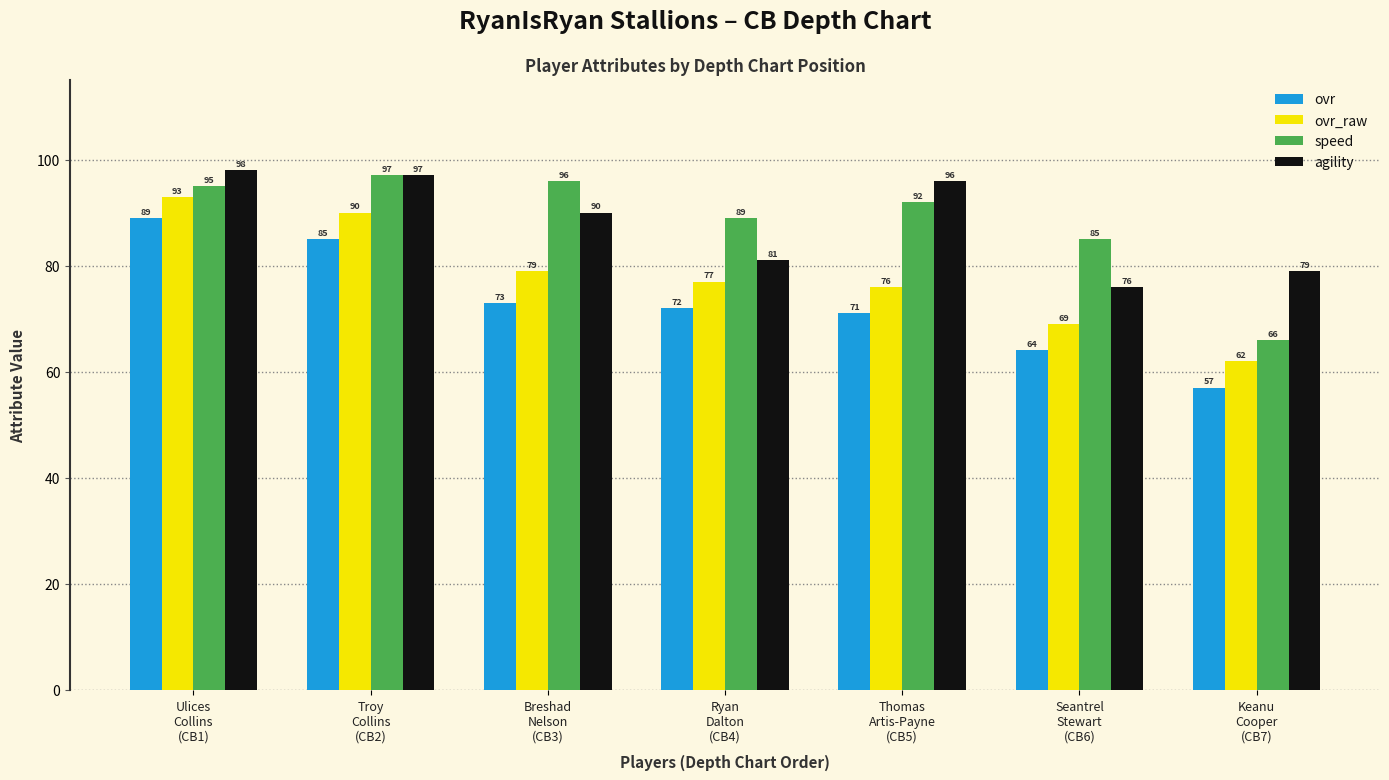

Is the value of speed at Troy
Collins
(CB2) greater than the value of ovr at Ryan
Dalton
(CB4)?

Yes